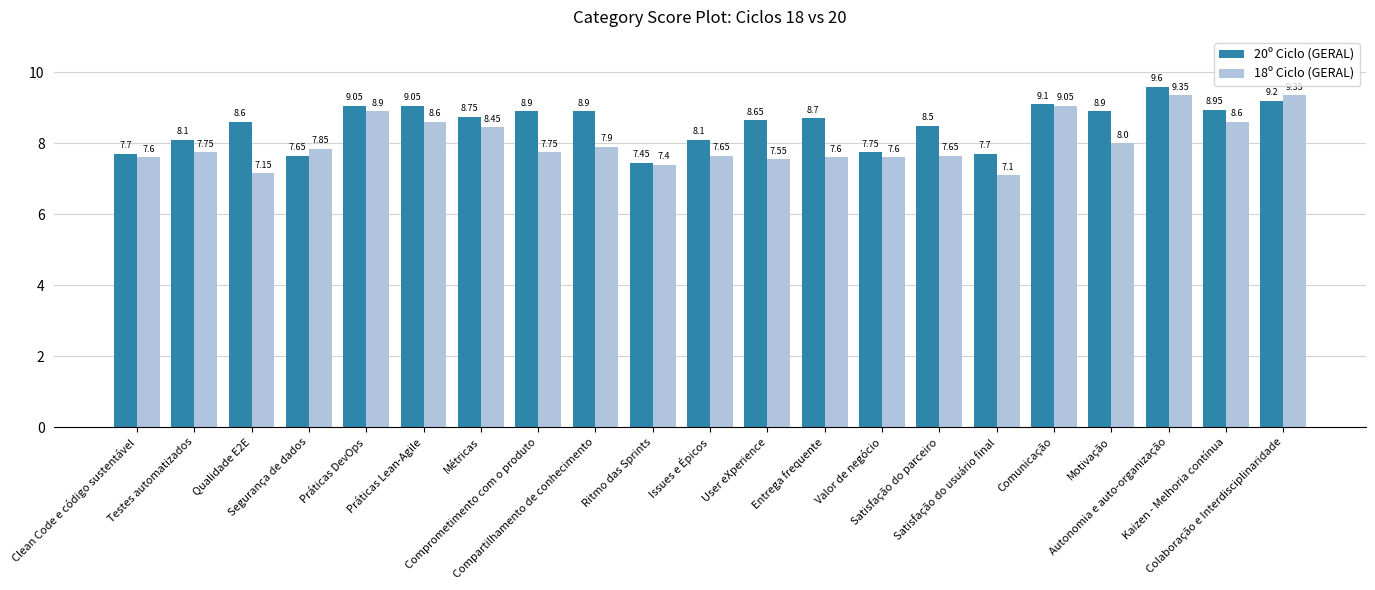

Rank the series by their average value, from lowest to highest.

18º Ciclo (GERAL), 20º Ciclo (GERAL)